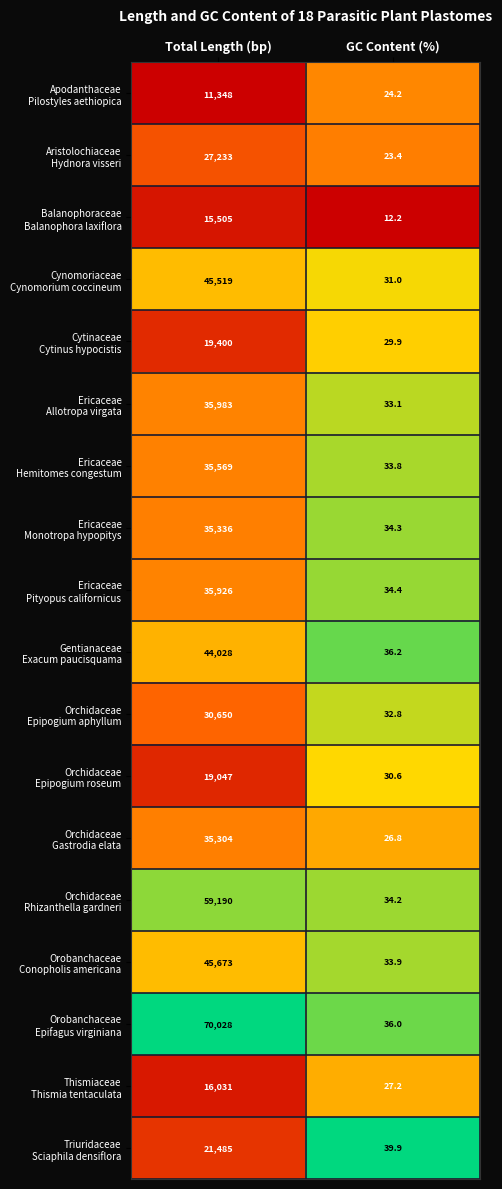

What is the difference between the highest and lowest values at GC Content (%)?

27.7